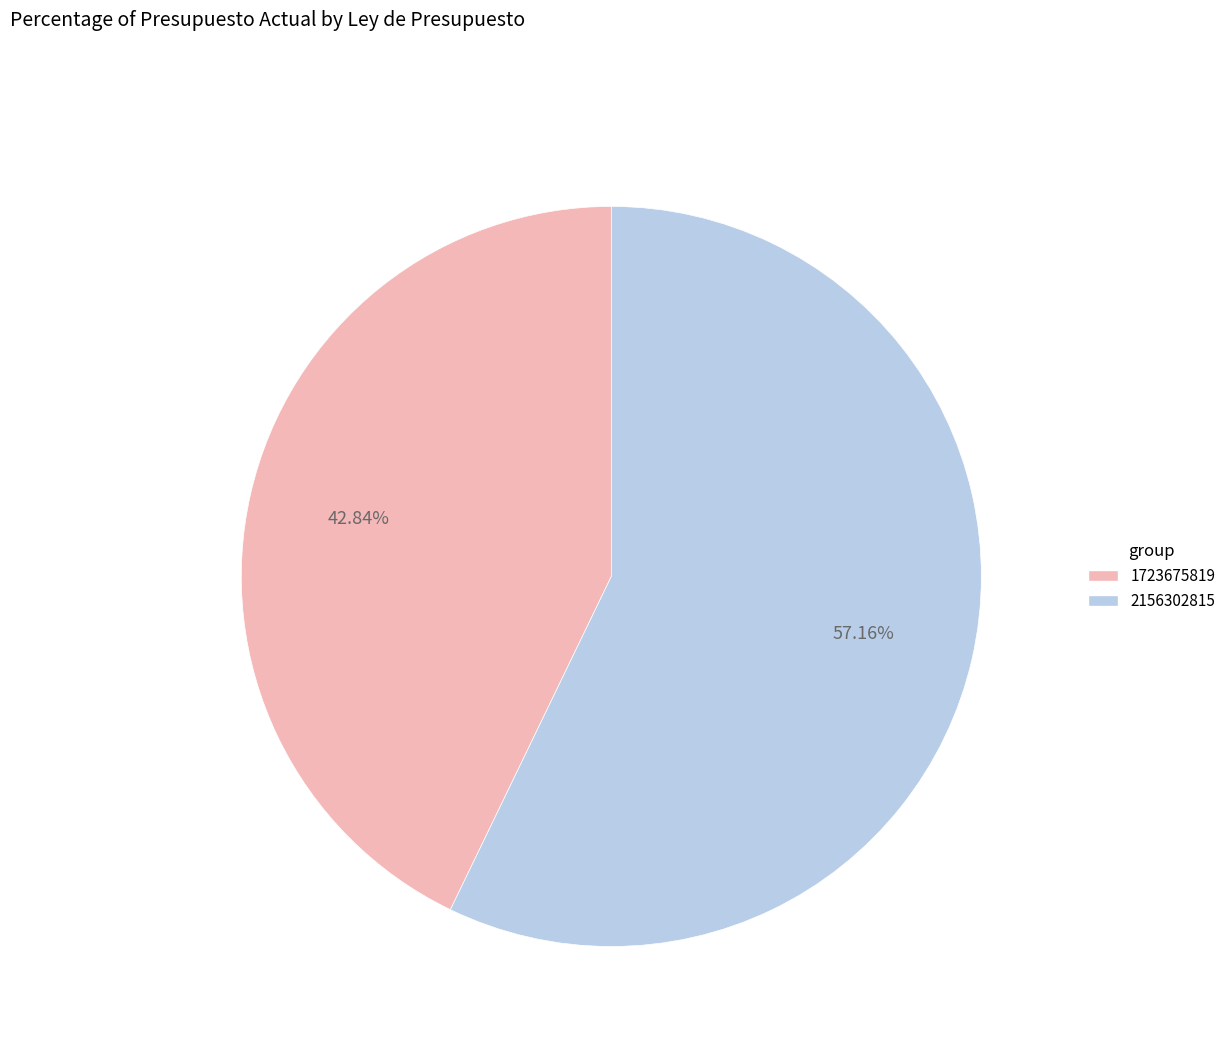

To the nearest percent, what percentage of the pie is 1723675819?

43%